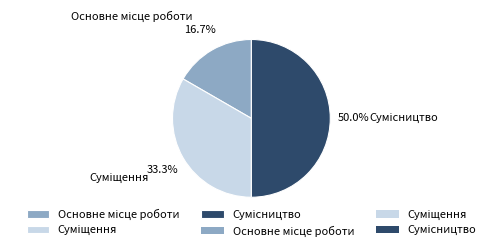

How many slices are in this pie chart?

3